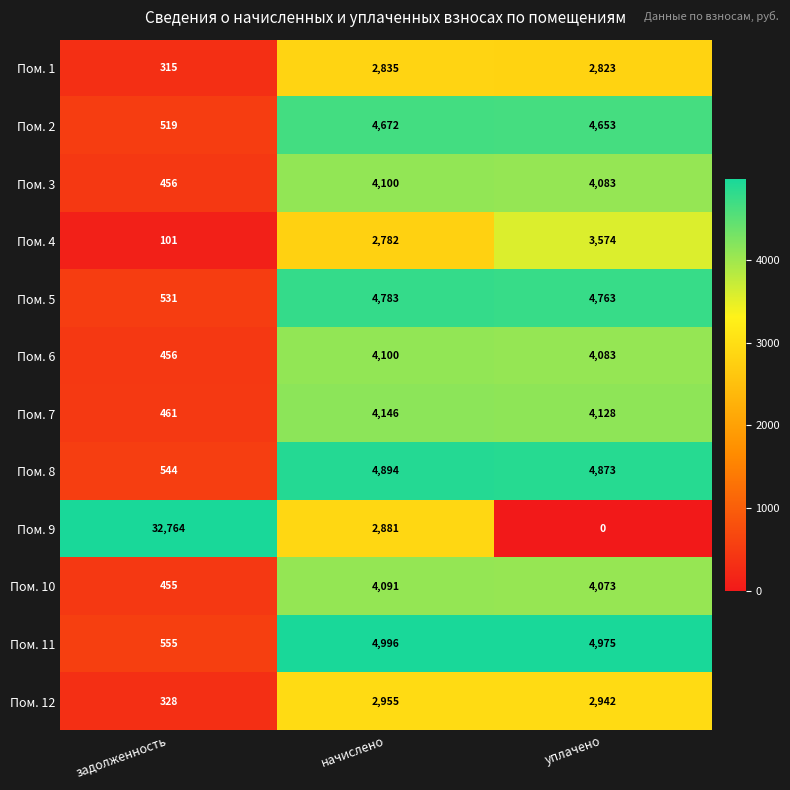

At which category is the sum across all series the highest?

начислено